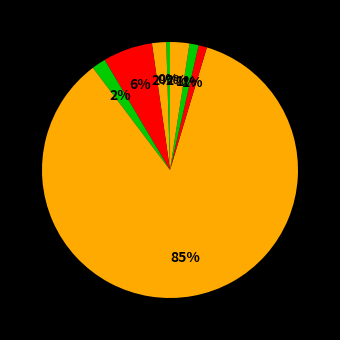

How many segments does this pie chart have?

8